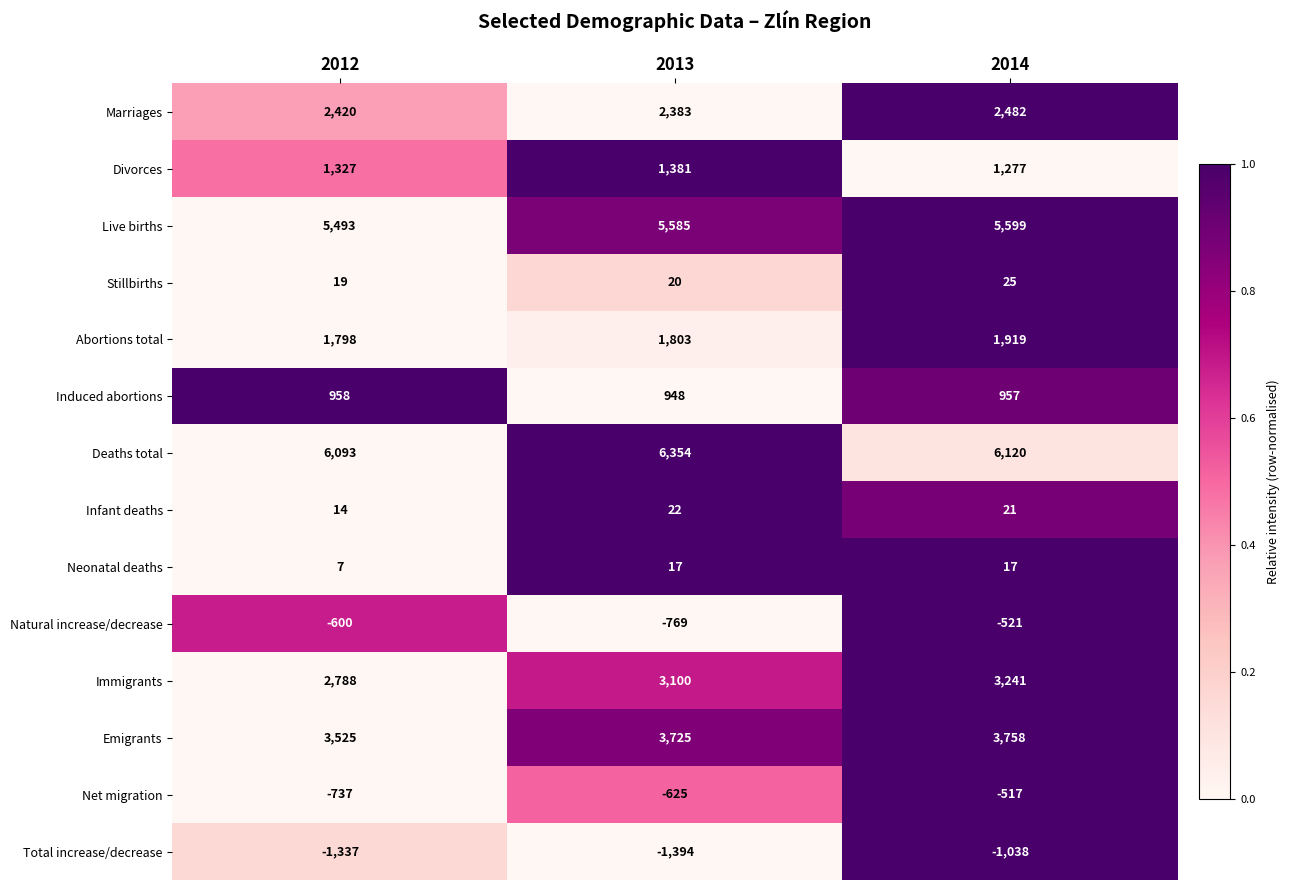

What is the lowest value of the Induced abortions series?

948